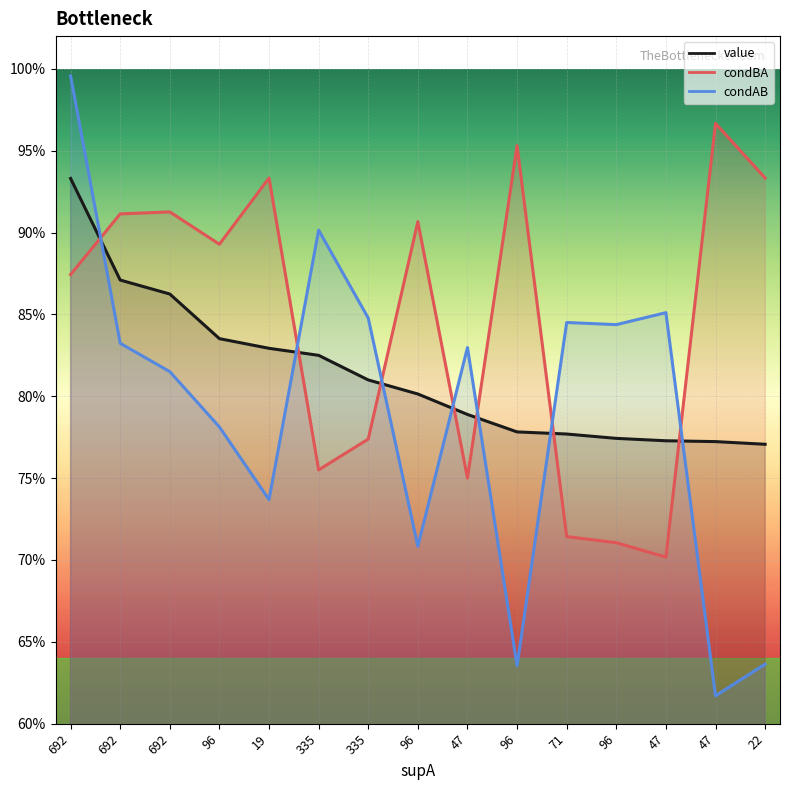

List the series in order of their peak value, highest first.

condAB, condBA, value